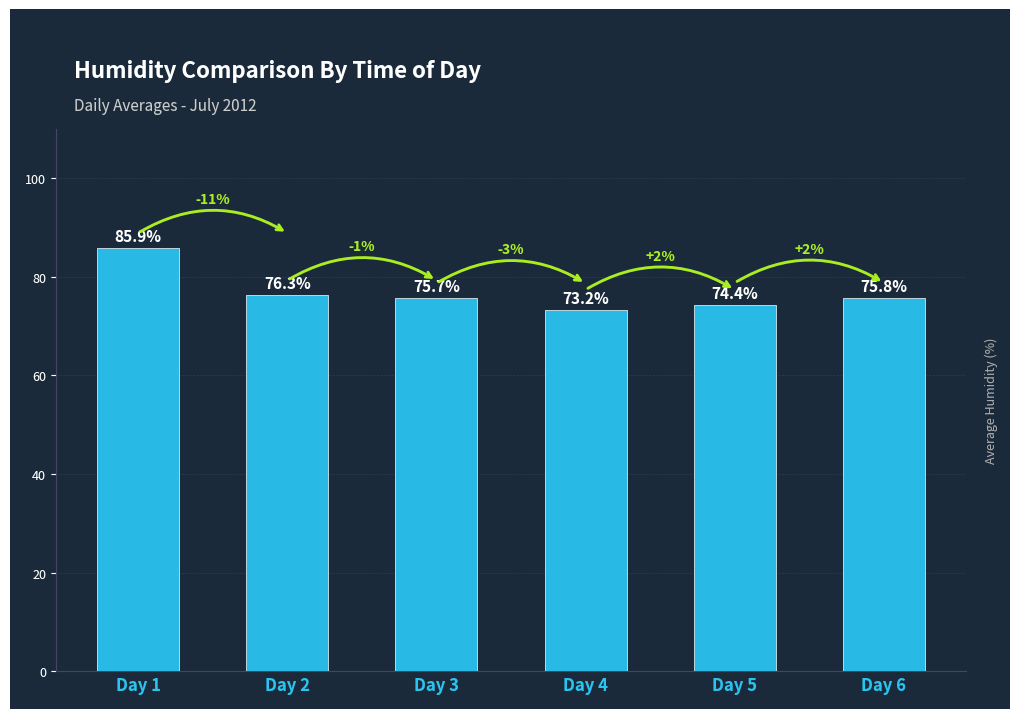

What is the change in value from Day 3 to Day 4?

-2.5